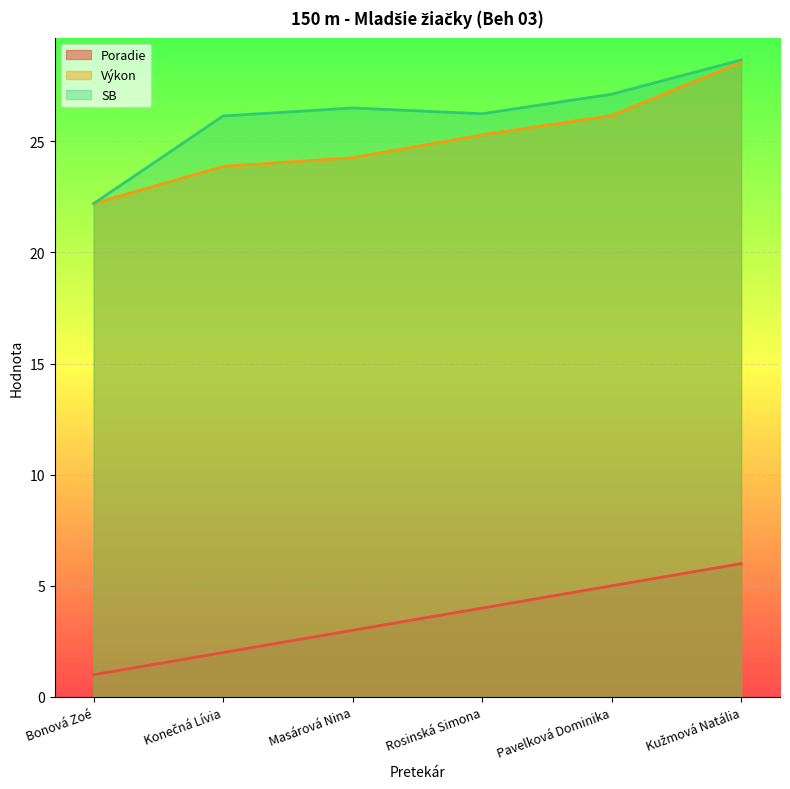

At which label is Poradie closest to 3?

Masárová Nina